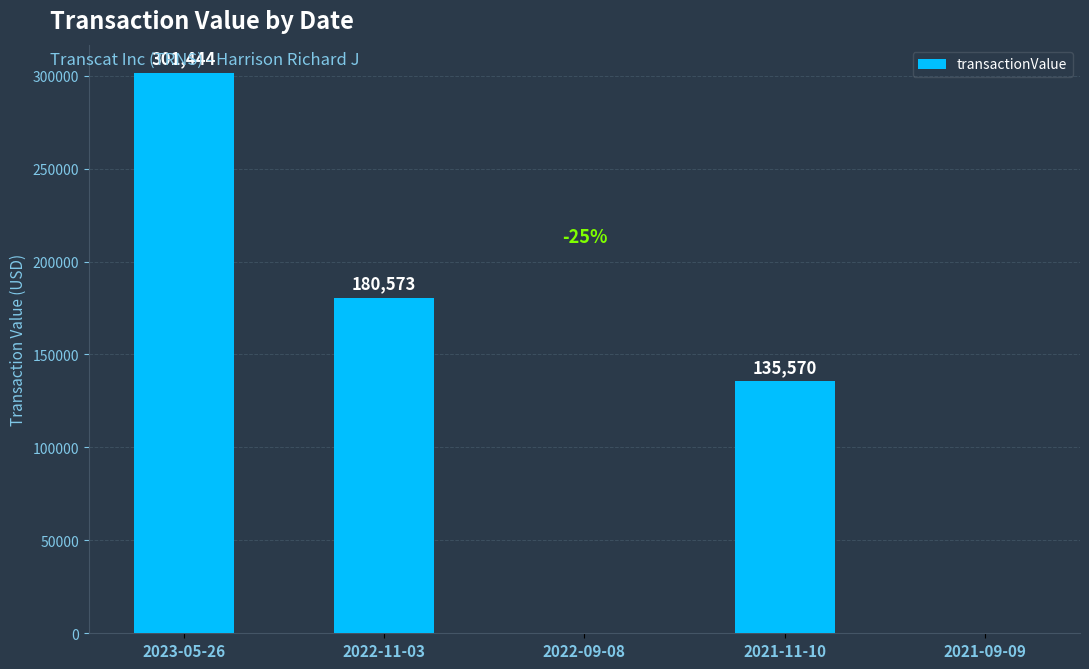

Which has a higher value, 2021-09-09 or 2023-05-26?

2023-05-26